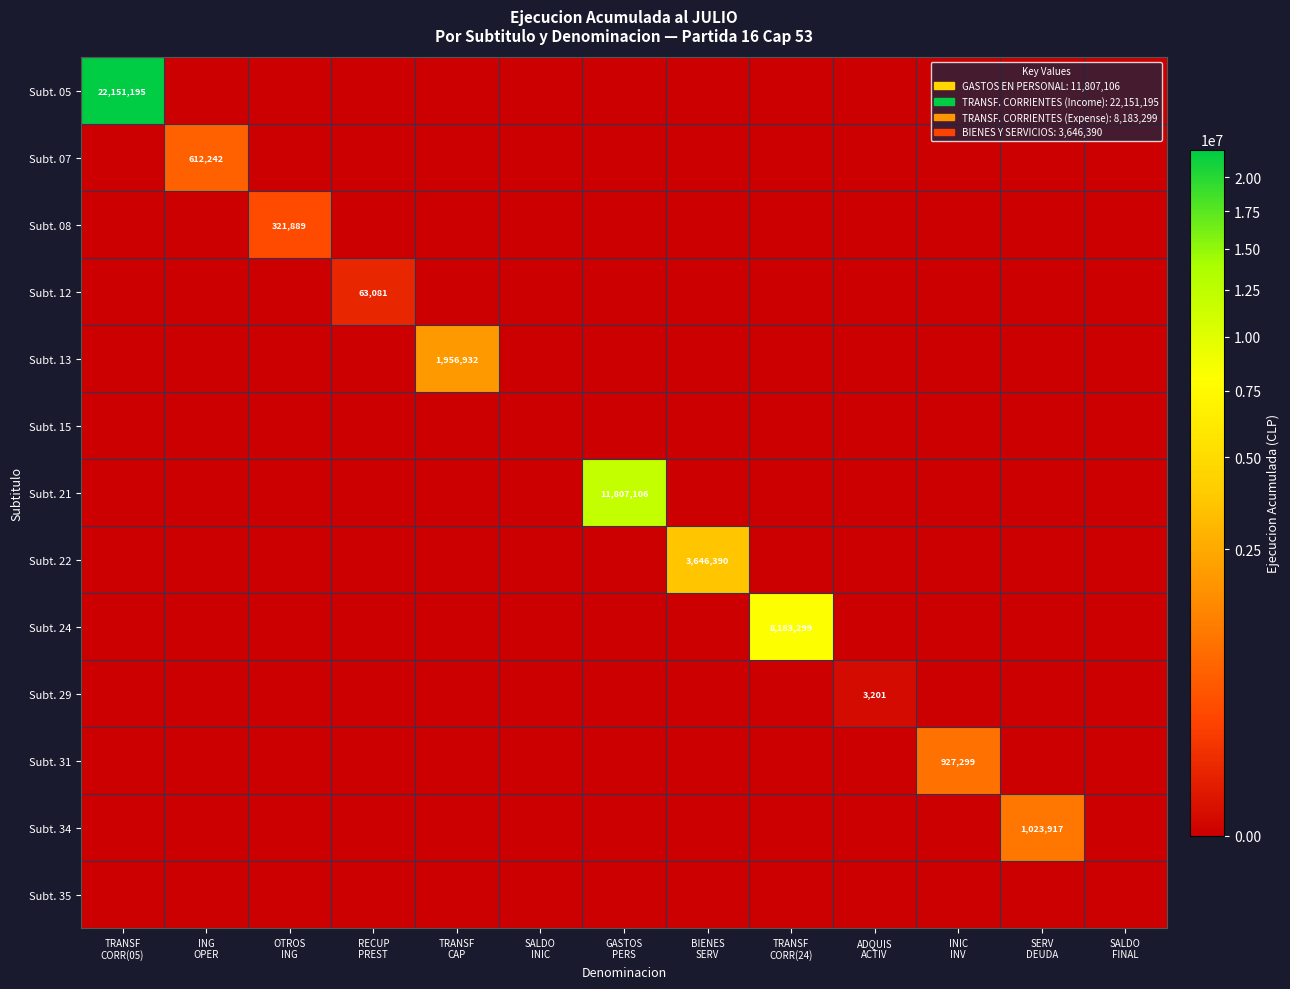

Which category has the lowest value in the Subt. 31 series?

TRANSF CORR(05)